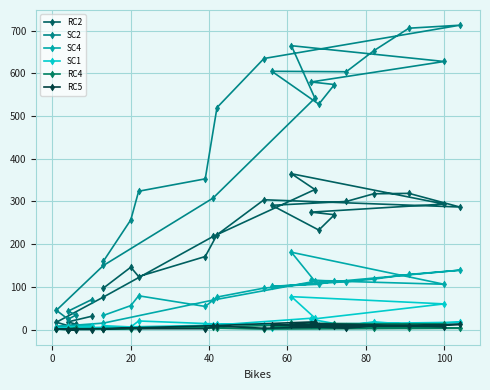

What are all the series names shown in the legend?

RC2, SC2, SC4, SC1, RC4, RC5